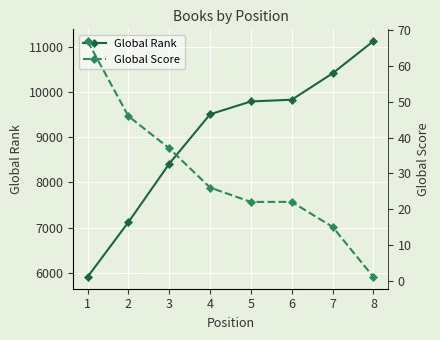

At how many categories does at least one series exceed 7078?

7